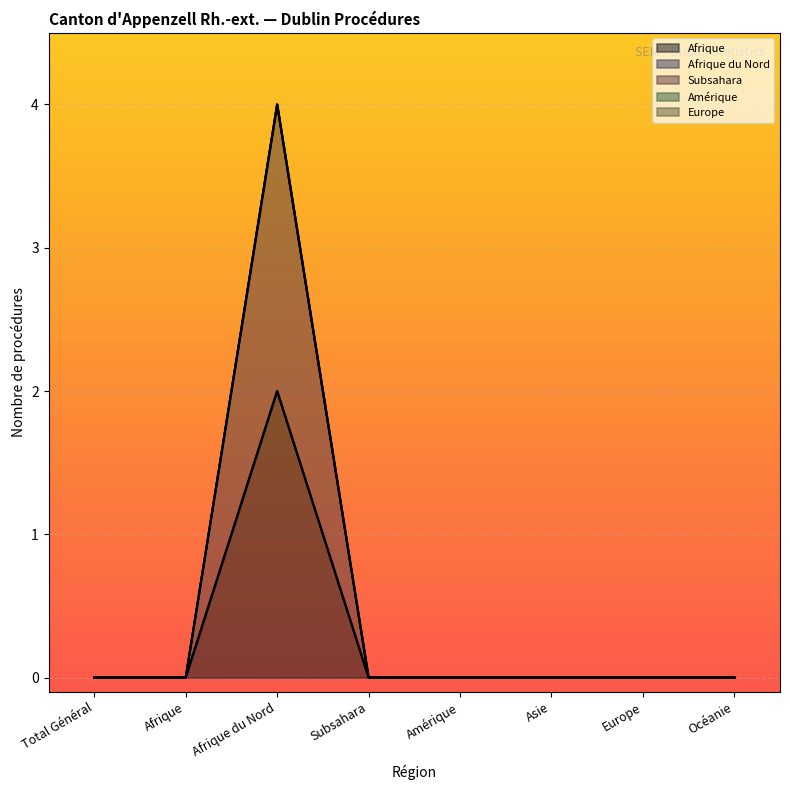

What are all the series names shown in the legend?

Afrique, Afrique du Nord, Subsahara, Amérique, Europe